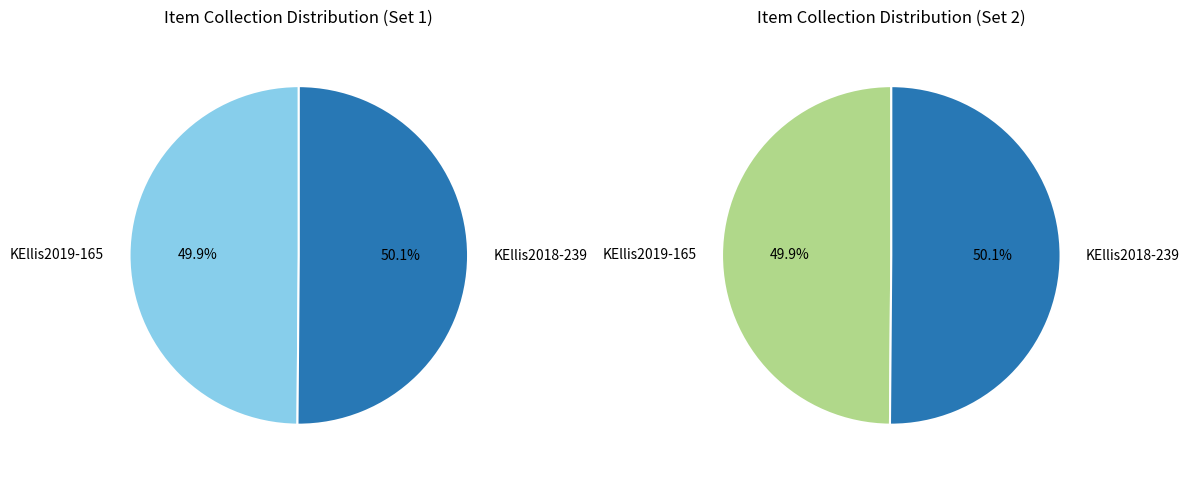

True or false: Christmas Card from George Tumeh (KEllis2018-239) accounts for 64% of the total.

False